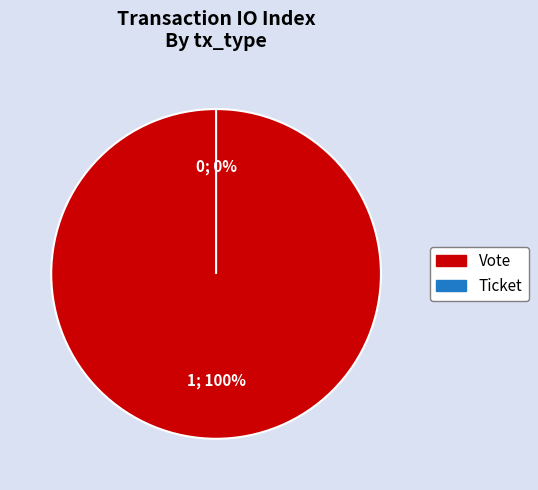

To the nearest percent, what percentage of the pie is Vote?

100%